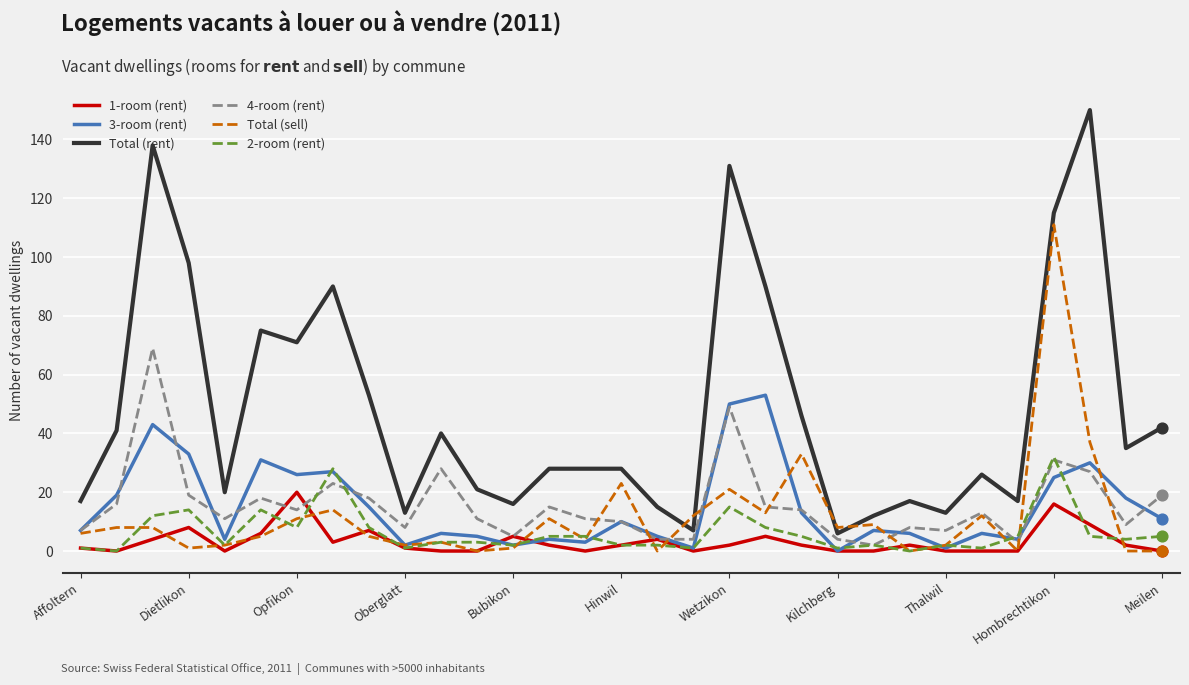

What are all the series names shown in the legend?

1-room (rent), 3-room (rent), Total (rent), 4-room (rent), Total (sell), 2-room (rent)